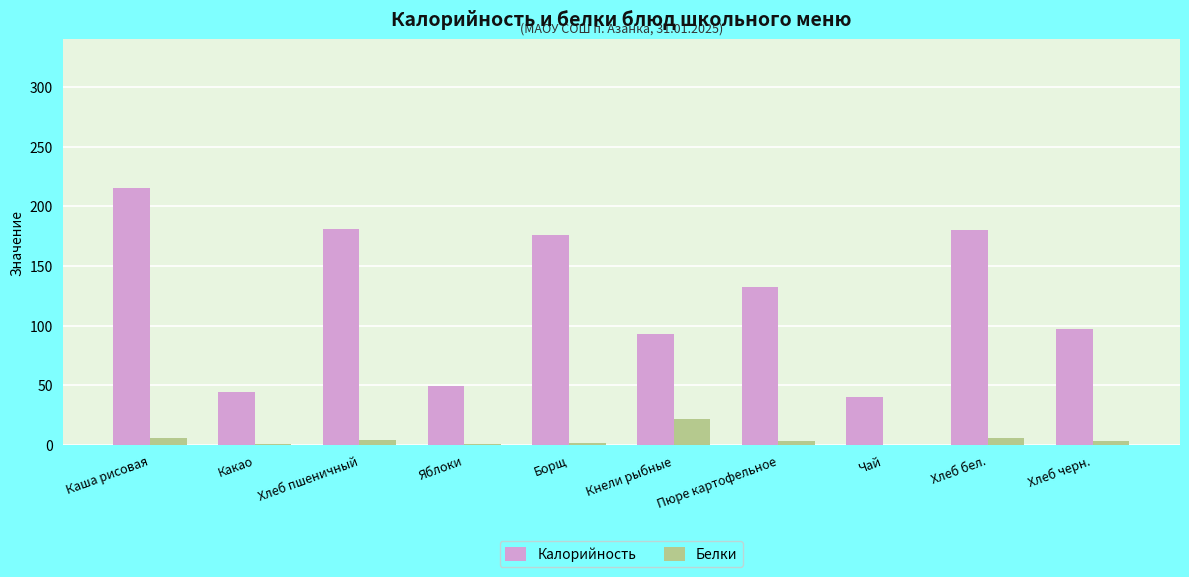

At which category does the chart reach its peak across all series?

Каша рисовая